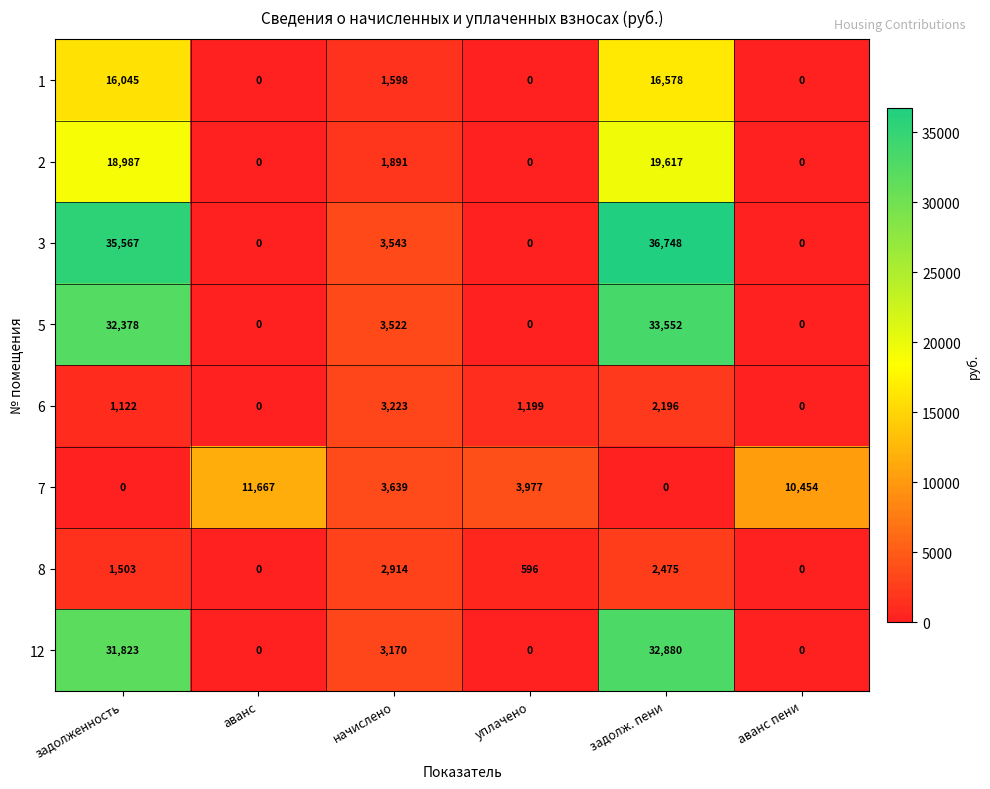

Where does the 3 series first go above 3543?

задолженность